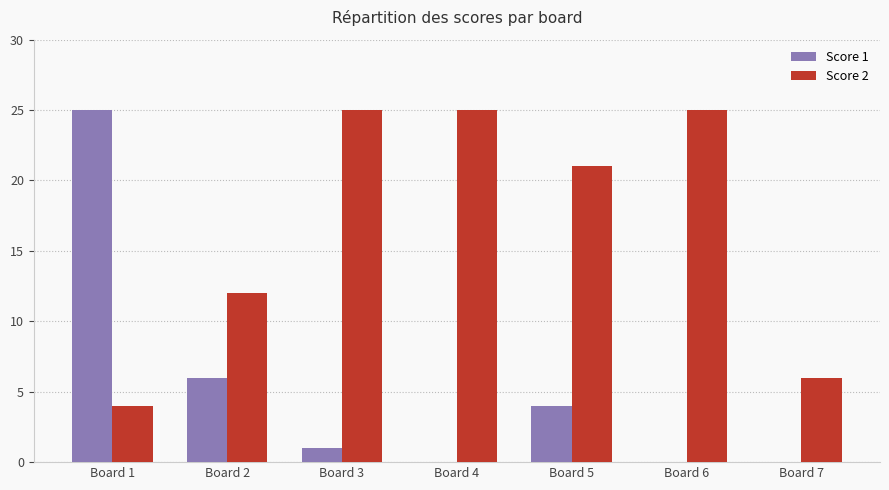

What is the spread (max minus min) of values at Board 5?

17